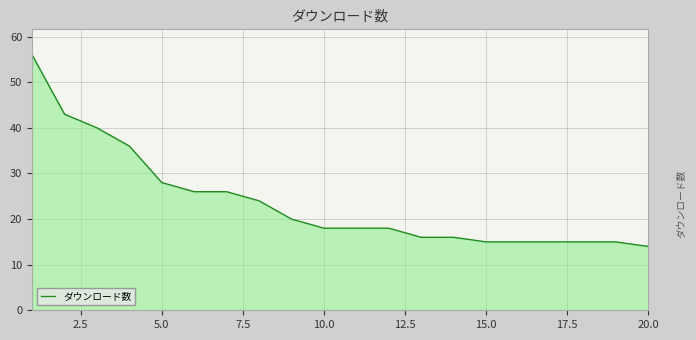

What is the difference between the maximum and minimum values?

42